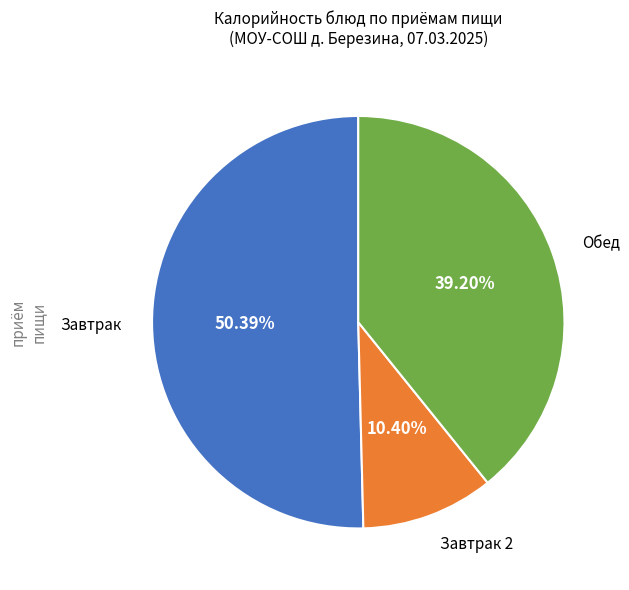

Is there any slice that represents more than half of the pie?

Yes